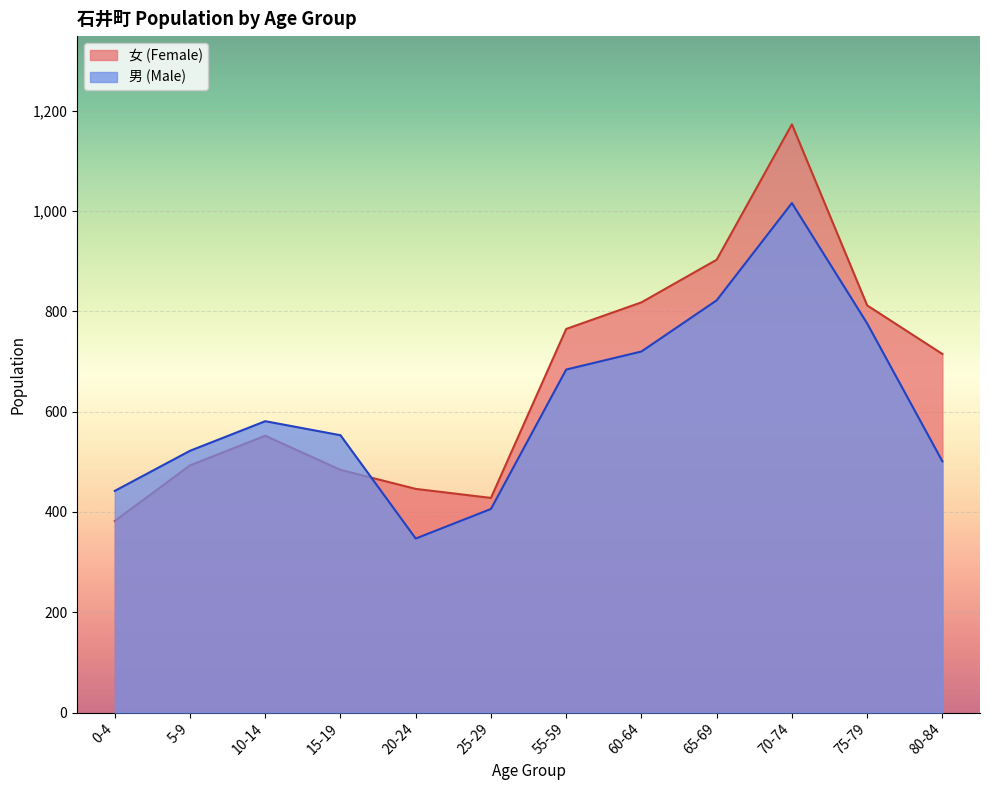

True or false: 女 (Female) and 男 (Male) cross at least once.

True